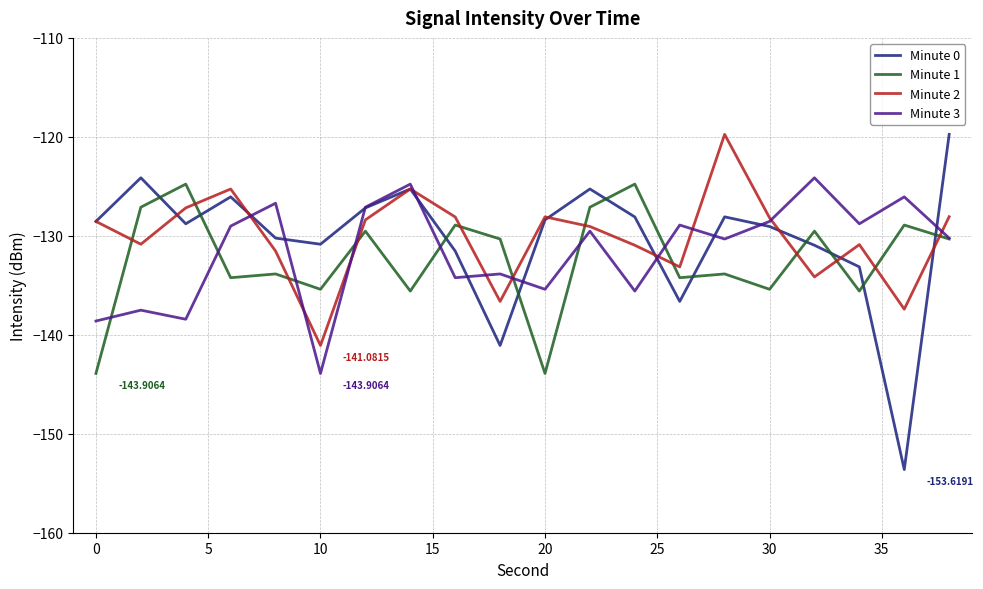

Which series has the widest spread of values?

Minute 0